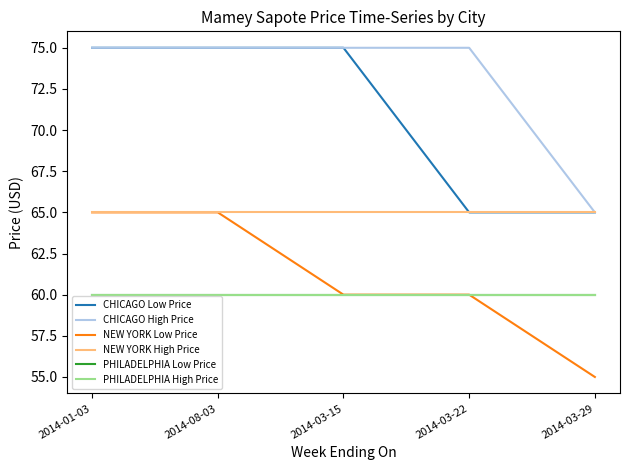

What is the label of the 4th point from the left?

2014-03-22